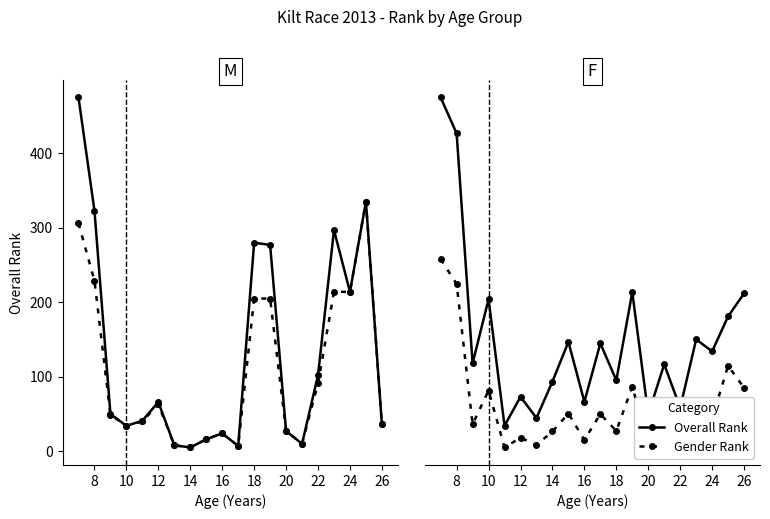

The Overall Rank series shows 565 at 12. True or false?

False